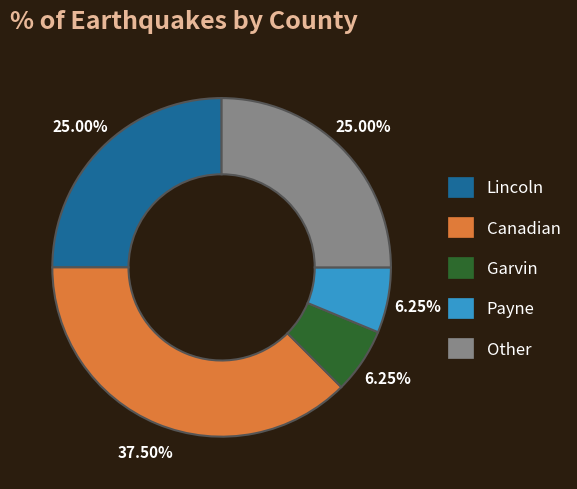

Which slice is the largest?

Canadian